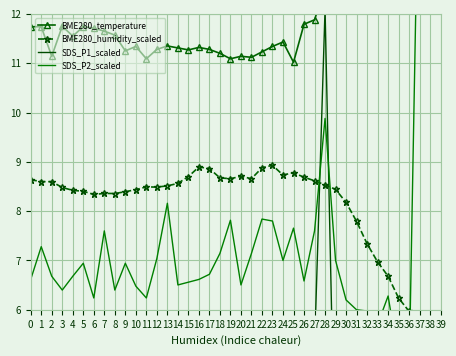

What is the value of the BME280_humidity point at the 39th from the left?

5.4